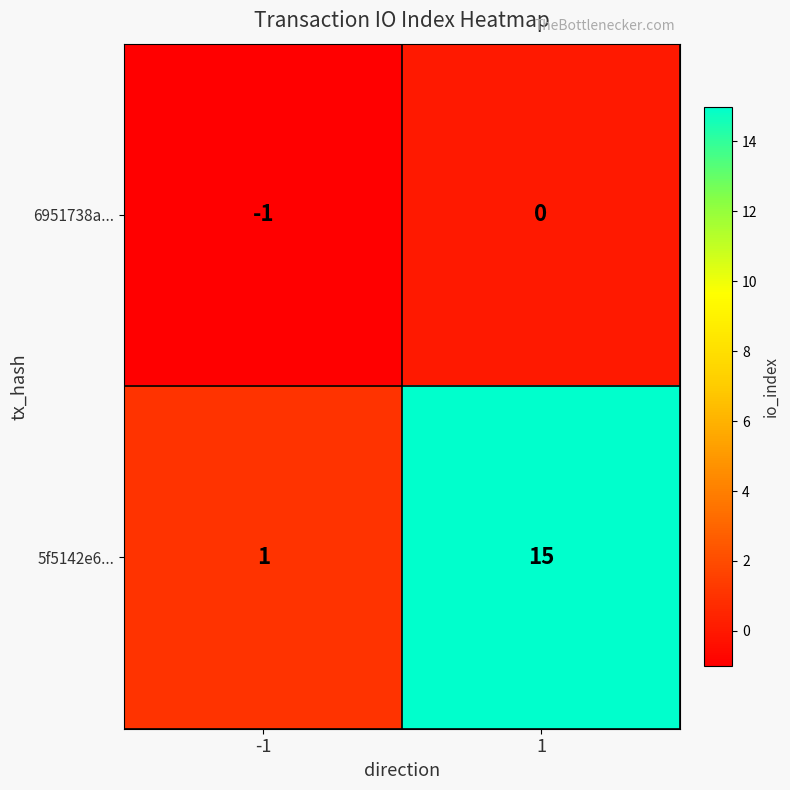

The value of 5f5142e6... at -1 is 1. True or false?

True